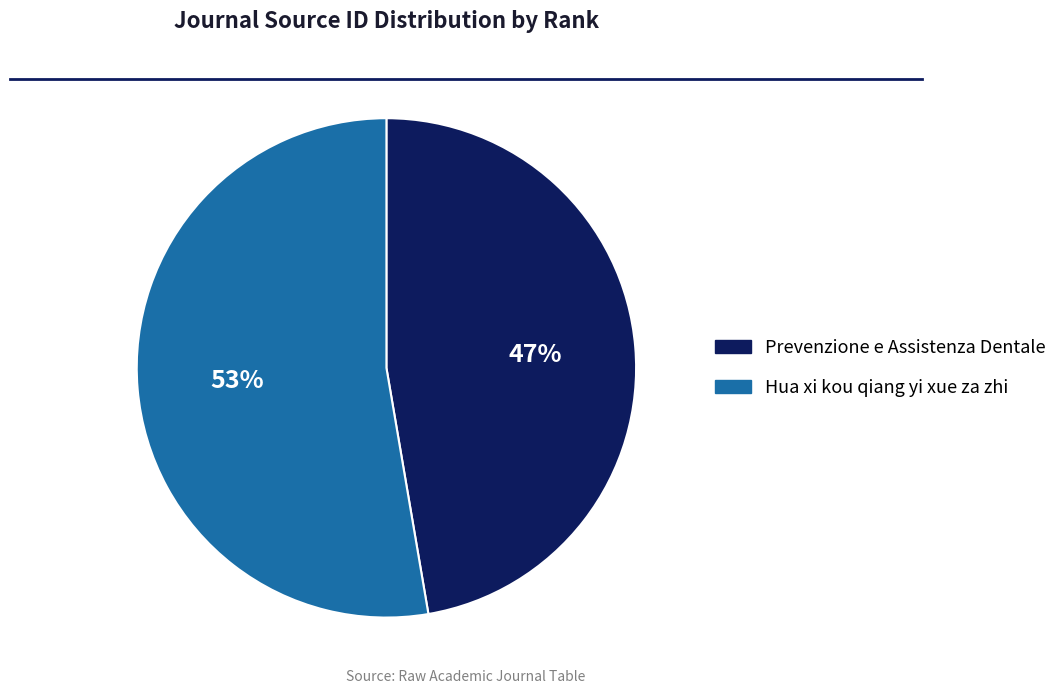

What is the ratio of the value at Prevenzione e Assistenza Dentale to the value at Hua xi kou qiang yi xue za zhi?

0.9